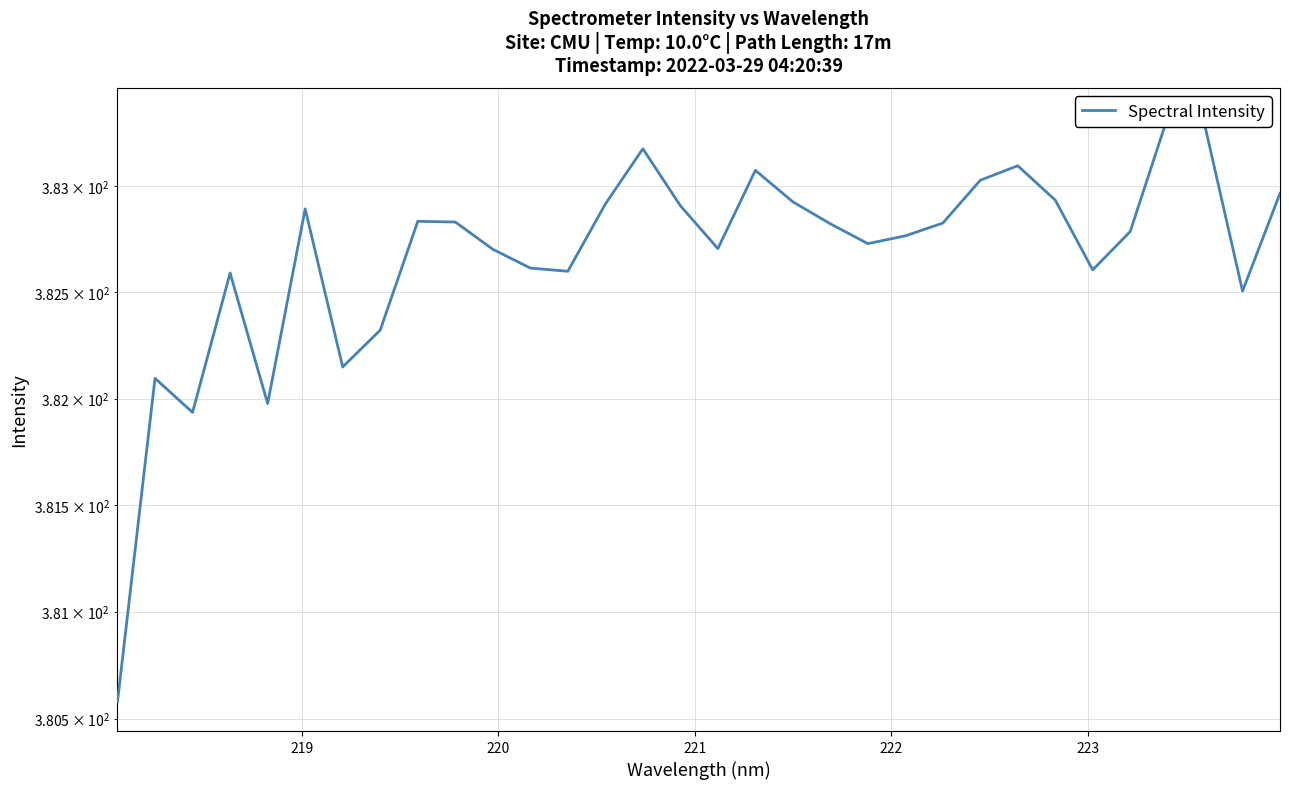

Does the chart display data point markers on the line(s)?

No